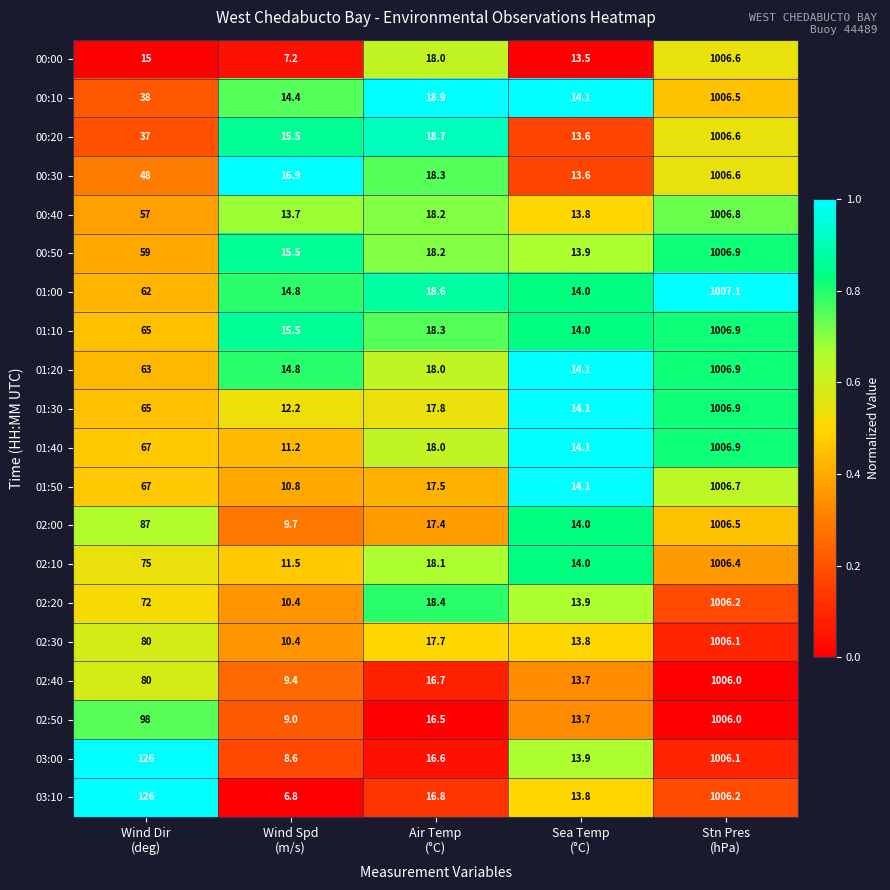

Which series has the largest total across all categories?

03:00